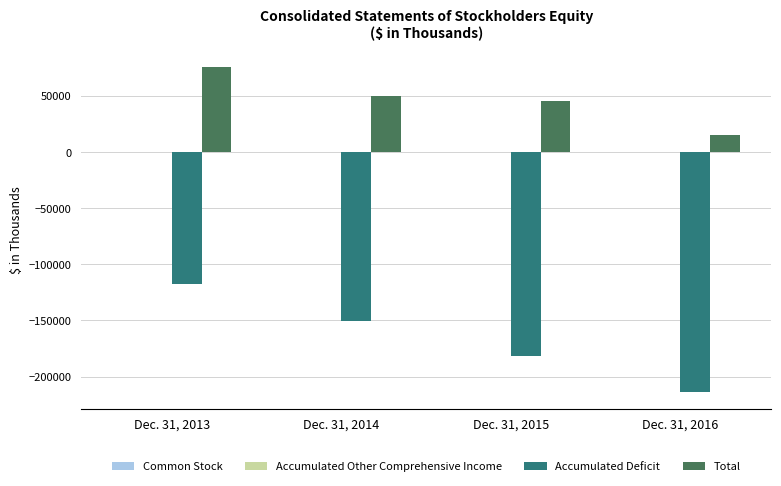

At which category is the sum across all series the highest?

Dec. 31, 2013